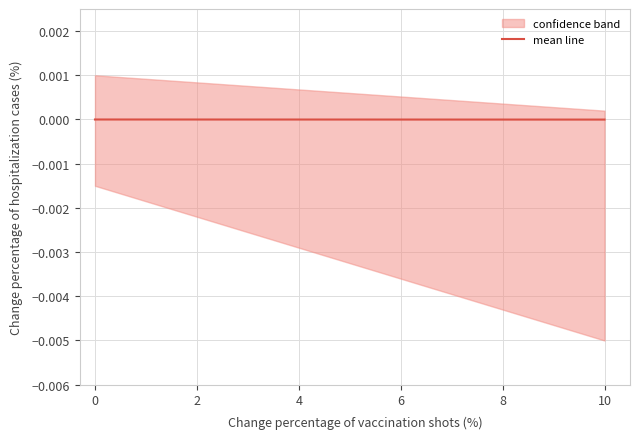

True or false: mean line has a value of -0.0 at 10.

True